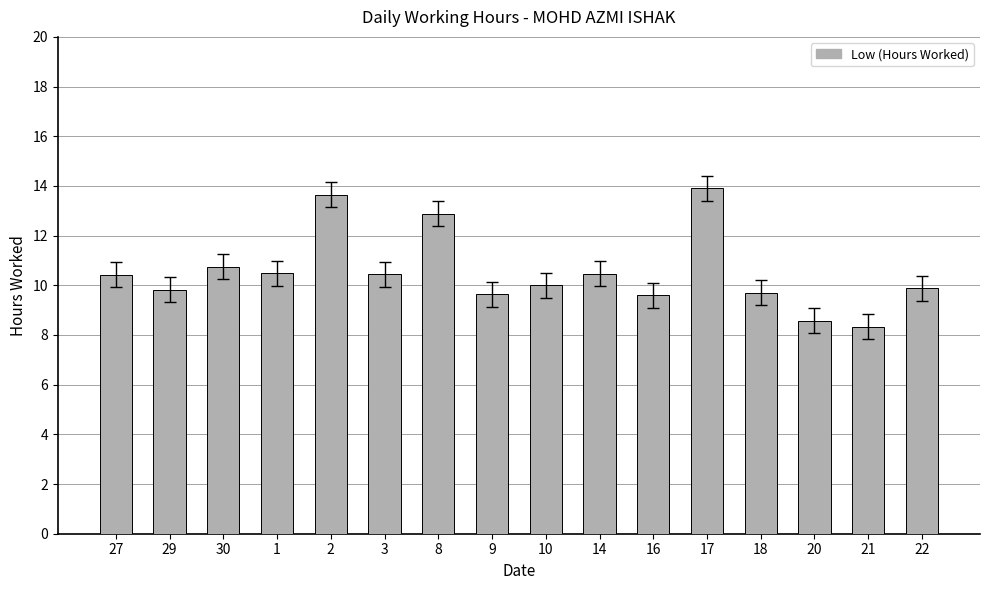

Count the number of data series in this chart.

1